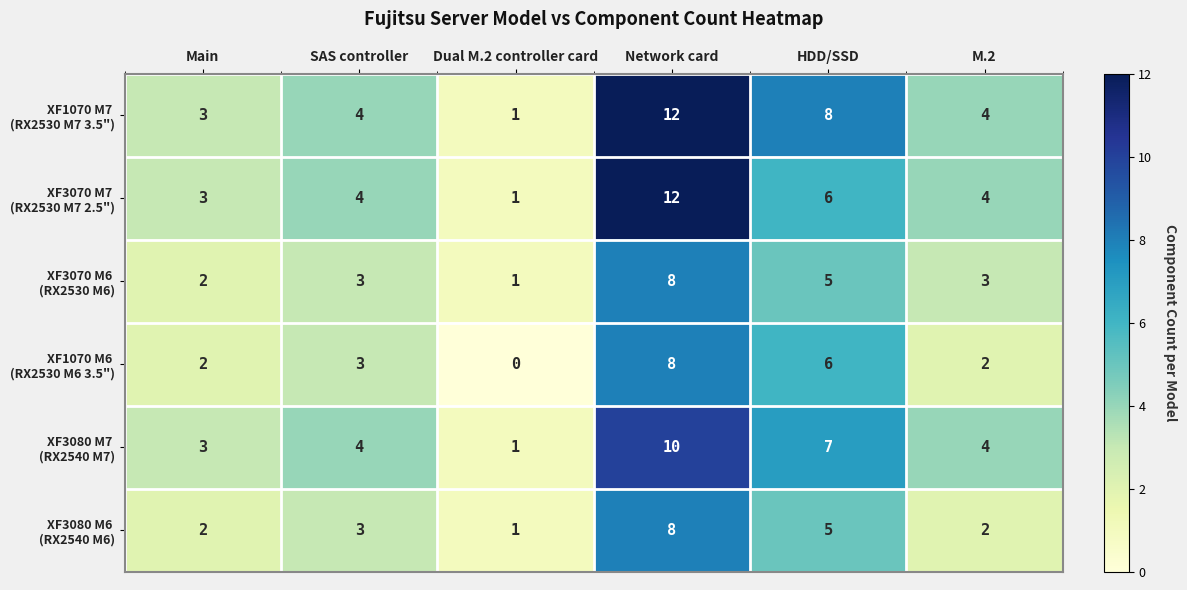

At how many categories does at least one series exceed 2?

5